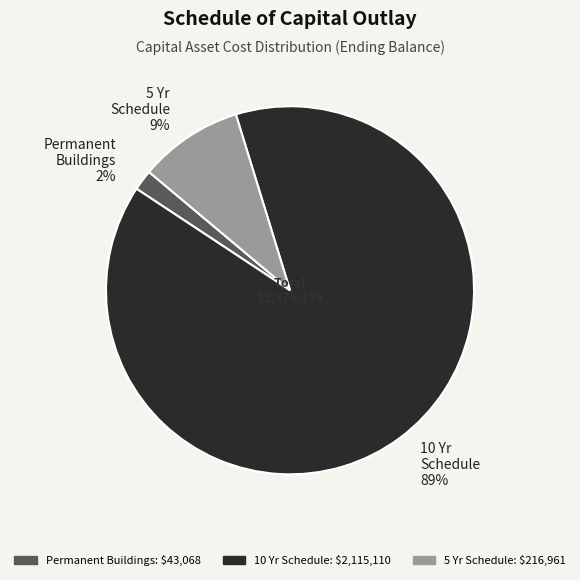

To the nearest percent, what is the difference between the largest and smallest slice percentages?

87%